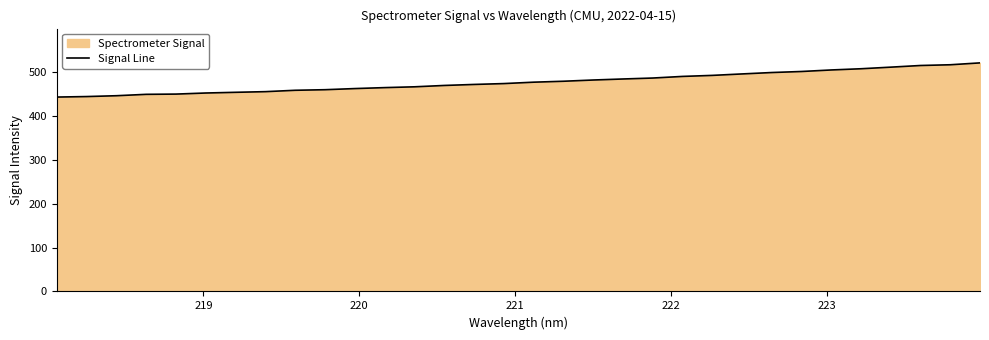

What is the maximum value shown in the chart?

521.7